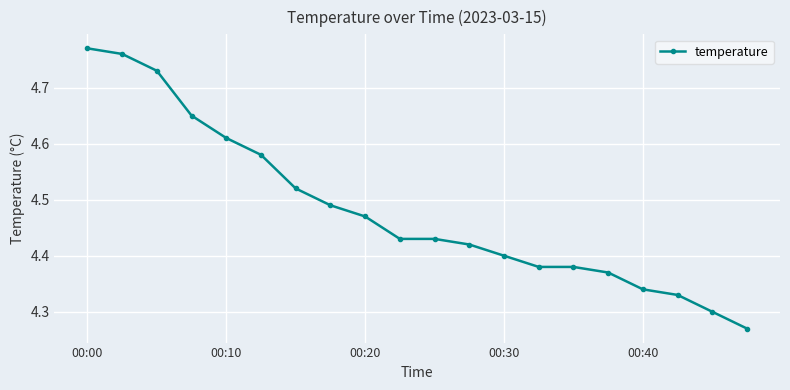

How many values are between 4 and 5?

20